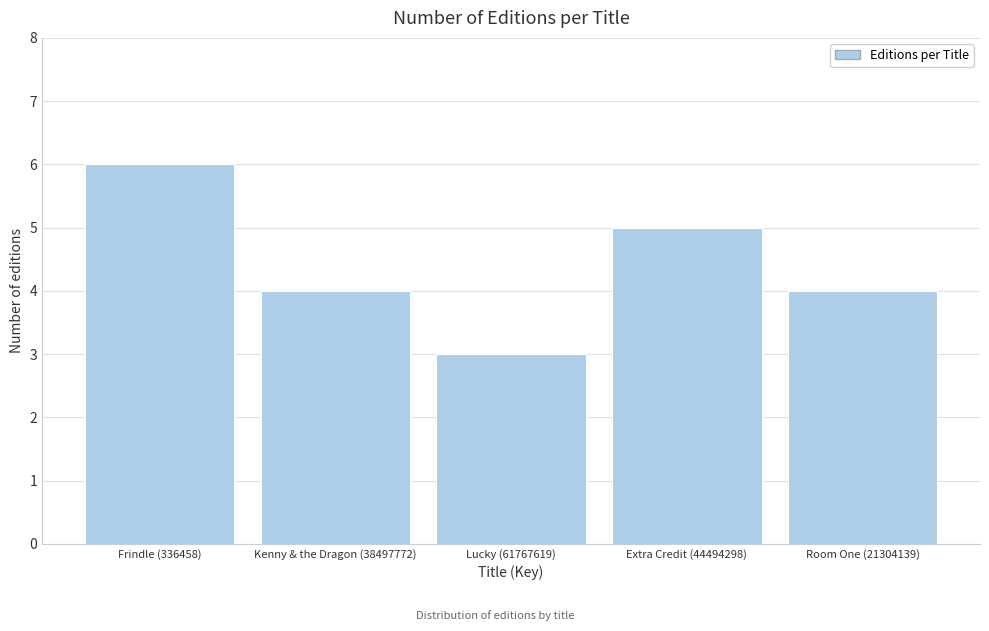

Reading left to right, list all the values displayed in this chart.

Frindle (336458)=6	Kenny & the Dragon (38497772)=4	Lucky (61767619)=3	Extra Credit (44494298)=5	Room One (21304139)=4